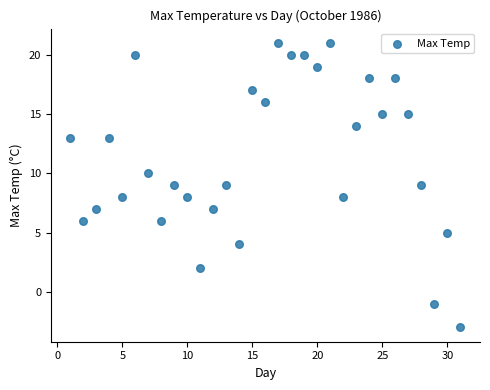

What is the range of Y values (max minus min)?

24